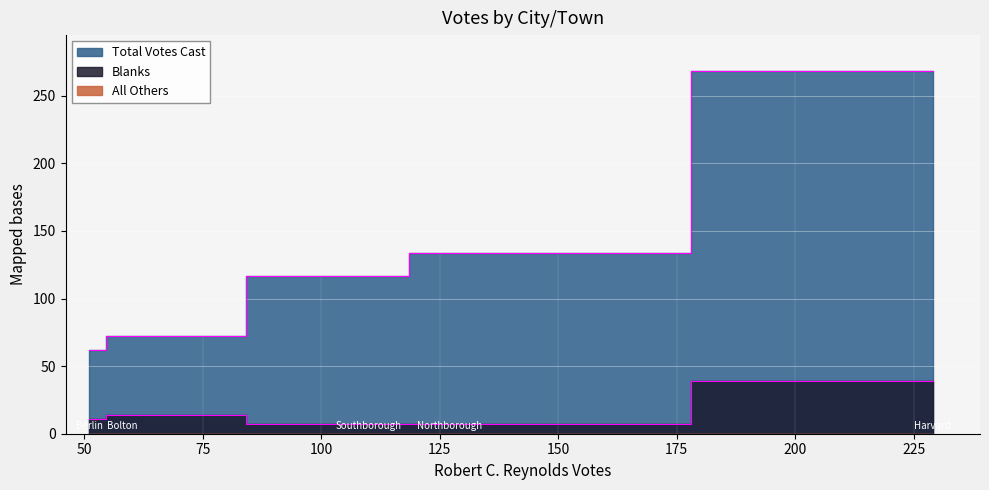

True or false: All Others has more than 2 interior local peaks.

False